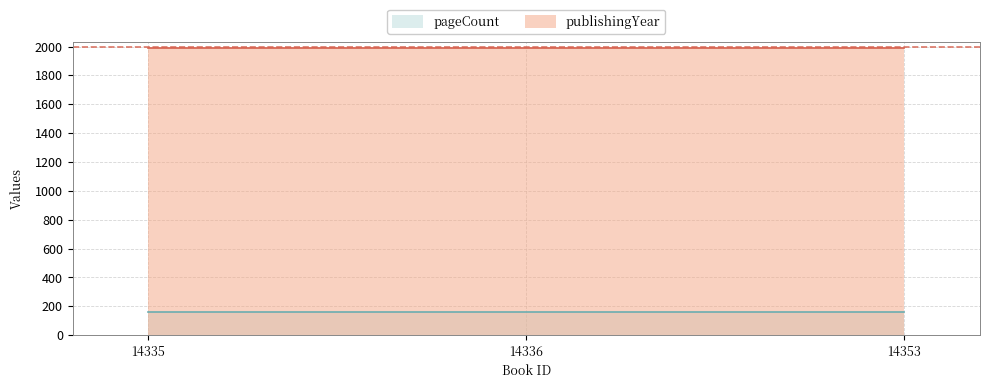

List the series in order of their peak value, lowest first.

pageCount, publishingYear